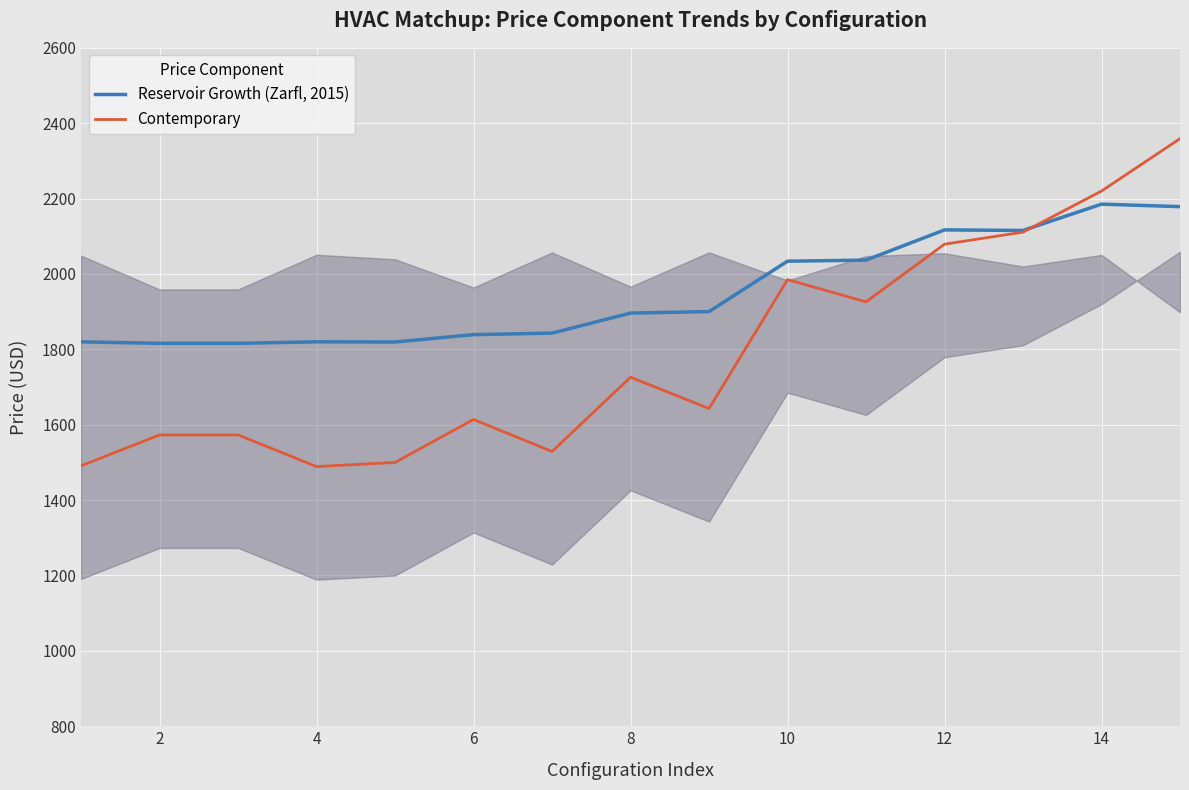

What is the maximum value for Contemporary?

2359.0